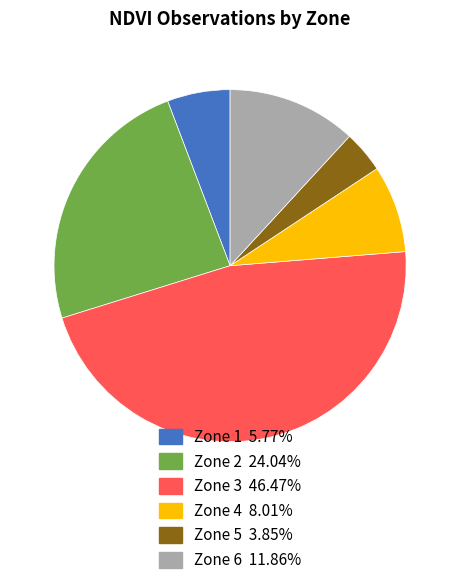

Does Zone 6 represent more than half of the total?

No